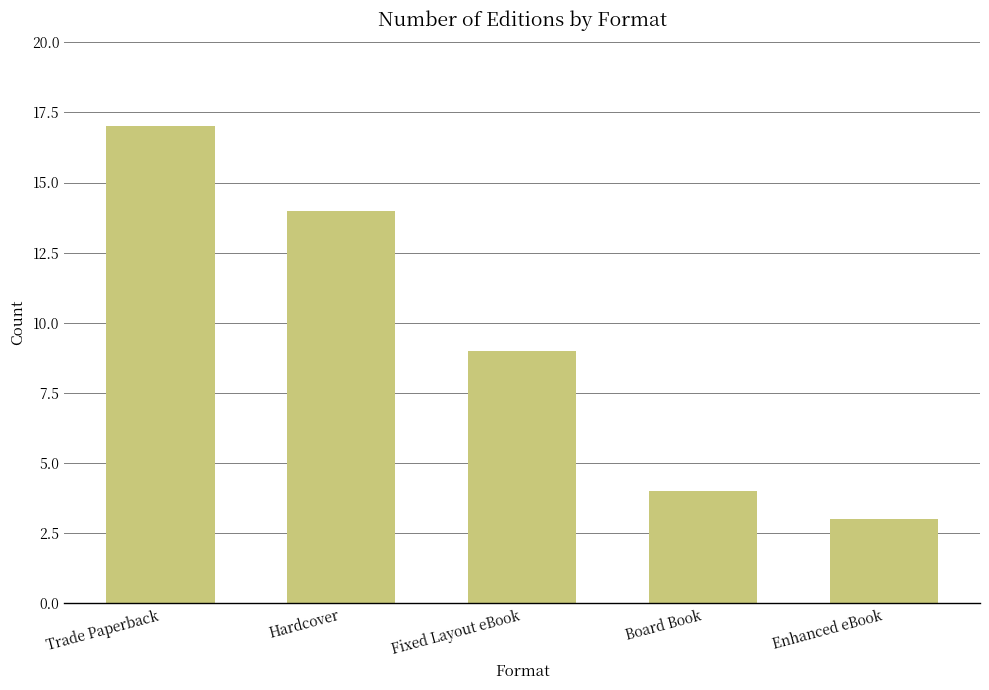

What is the approximate value at Fixed Layout eBook?

9